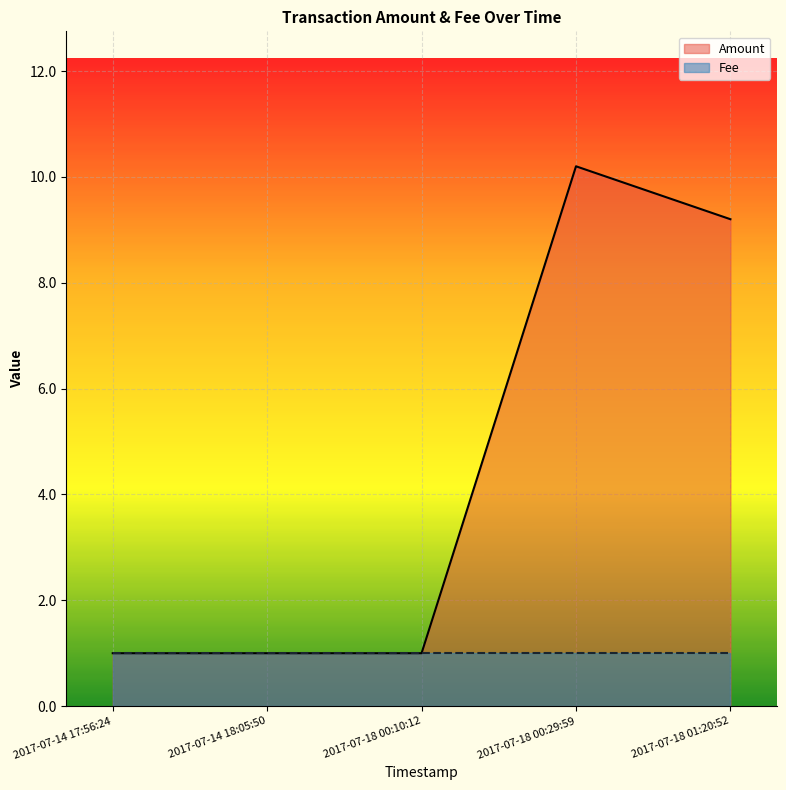

Does the chart display data point markers on the line(s)?

No